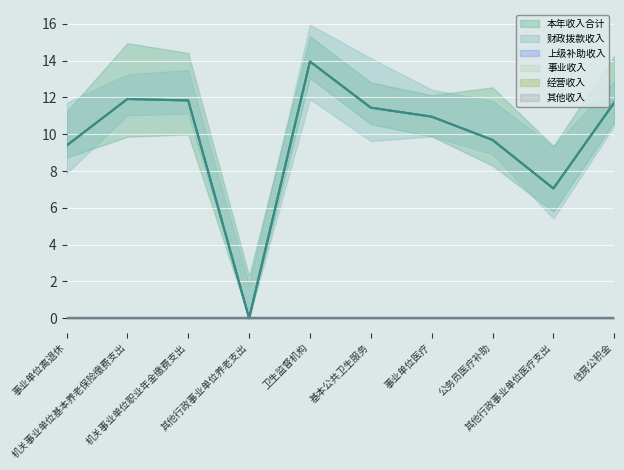

Reading left to right, what are all the values shown in this chart?

本年收入合计 (mean): 9.4	11.9	11.8	0.0	14.0	11.4	11.0	9.7	7.1	11.7
财政拨款收入 (mean): 9.4	11.9	11.8	0.0	14.0	11.4	11.0	9.7	7.1	11.7
上级补助收入 (mean): 0.0	0.0	0.0	0.0	0.0	0.0	0.0	0.0	0.0	0.0
事业收入 (mean): 0.0	0.0	0.0	0.0	0.0	0.0	0.0	0.0	0.0	0.0
经营收入 (mean): 0.0	0.0	0.0	0.0	0.0	0.0	0.0	0.0	0.0	0.0
其他收入 (mean): 0.0	0.0	0.0	0.0	0.0	0.0	0.0	0.0	0.0	0.0